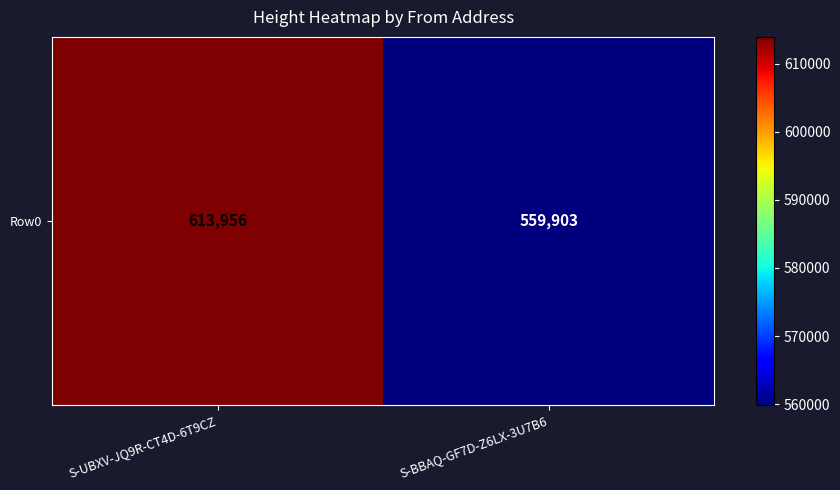

Between S-BBAQ-GF7D-Z6LX-3U7B6 and S-UBXV-JQ9R-CT4D-6T9CZ, which is larger?

S-UBXV-JQ9R-CT4D-6T9CZ